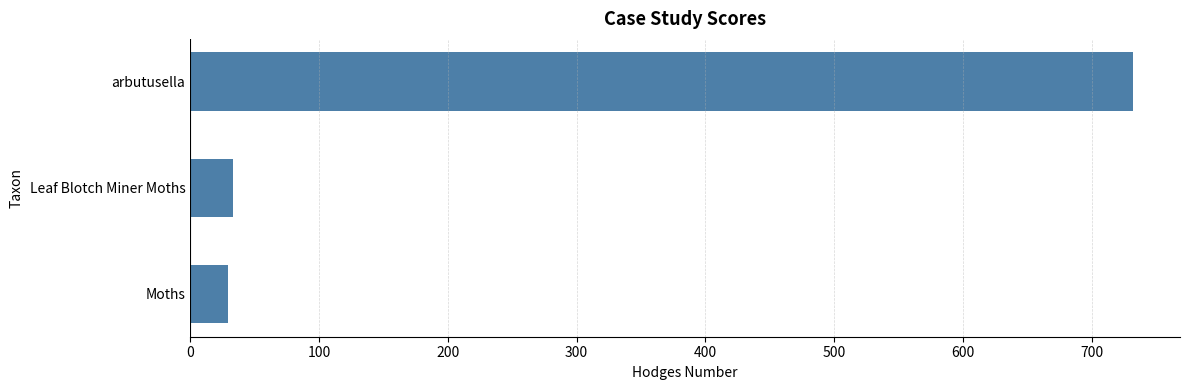

What is the maximum value shown in the chart?

732.0